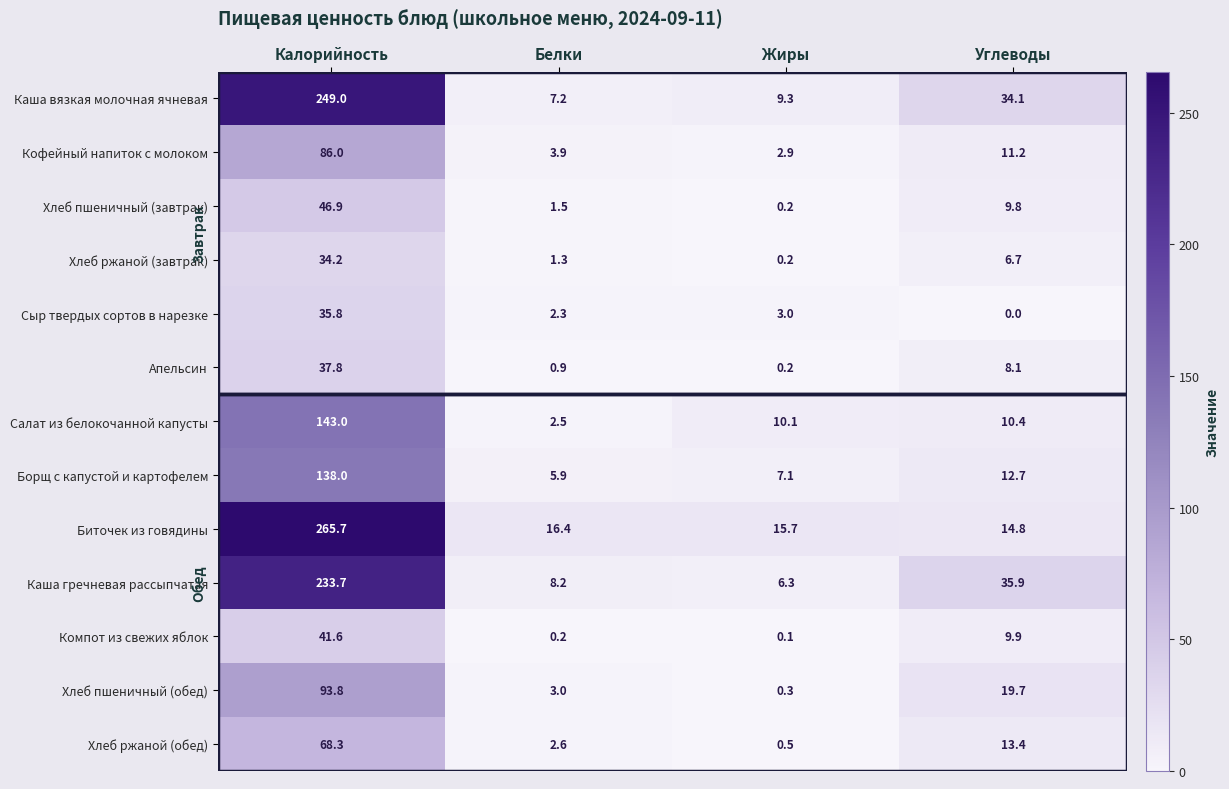

What is the total value across all series at Калорийность?

1473.8